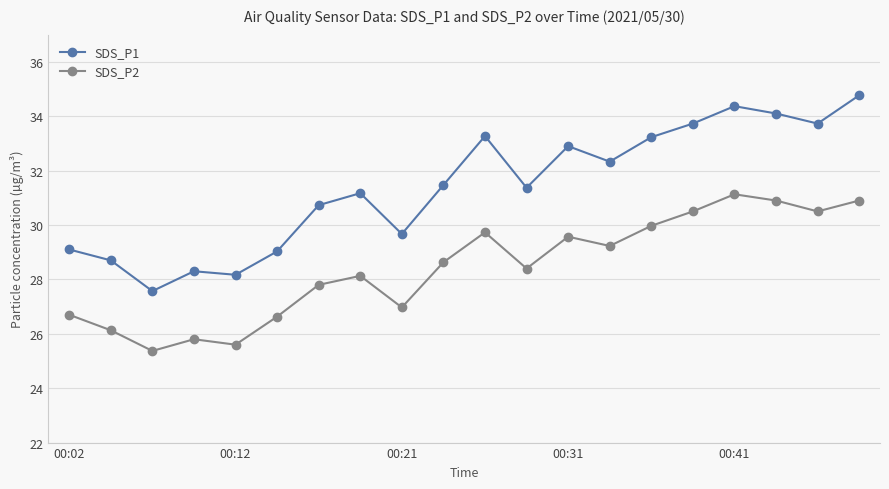

Which series has the largest total across all categories?

SDS_P1